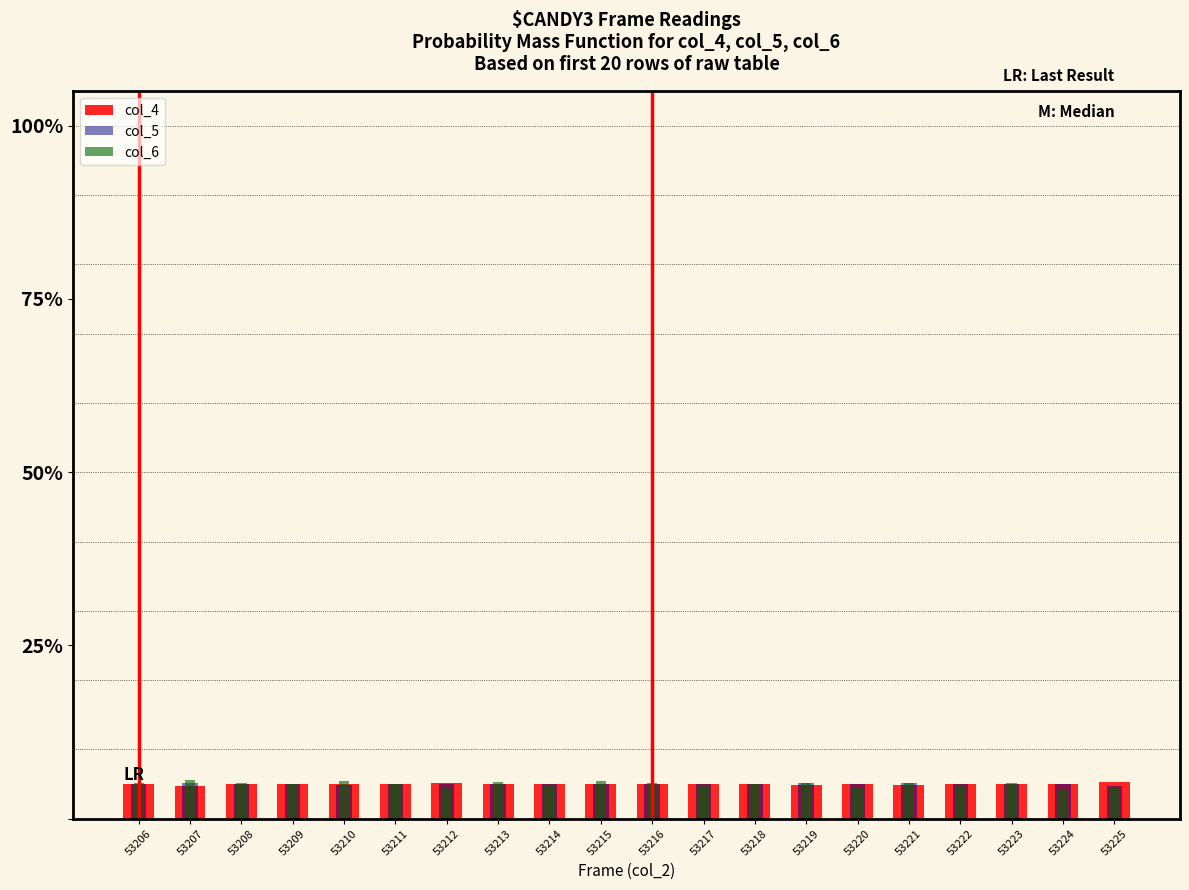

What are all the series names shown in the legend?

col_4, col_5, col_6